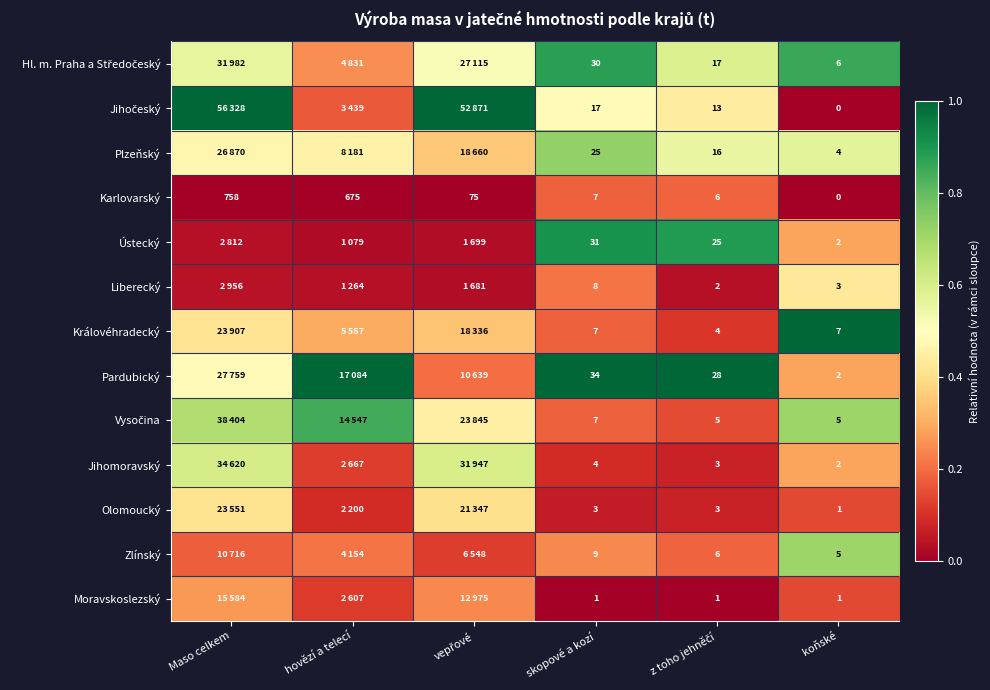

At which label does Karlovarský reach its minimum?

koňské